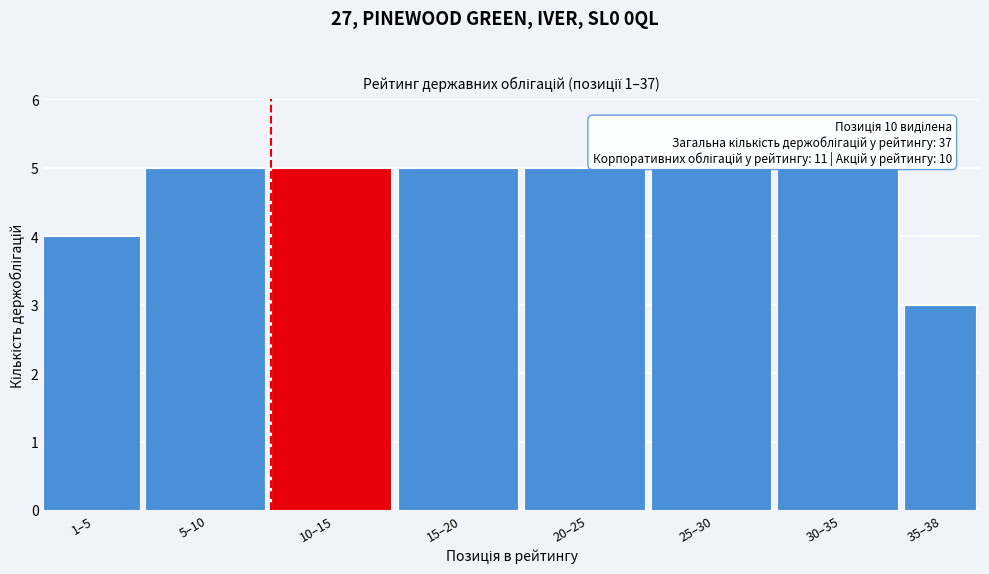

Reading left to right, list all the values displayed in this chart.

1–5=4	5–10=5	10–15=5	15–20=5	20–25=5	25–30=5	30–35=5	35–38=3